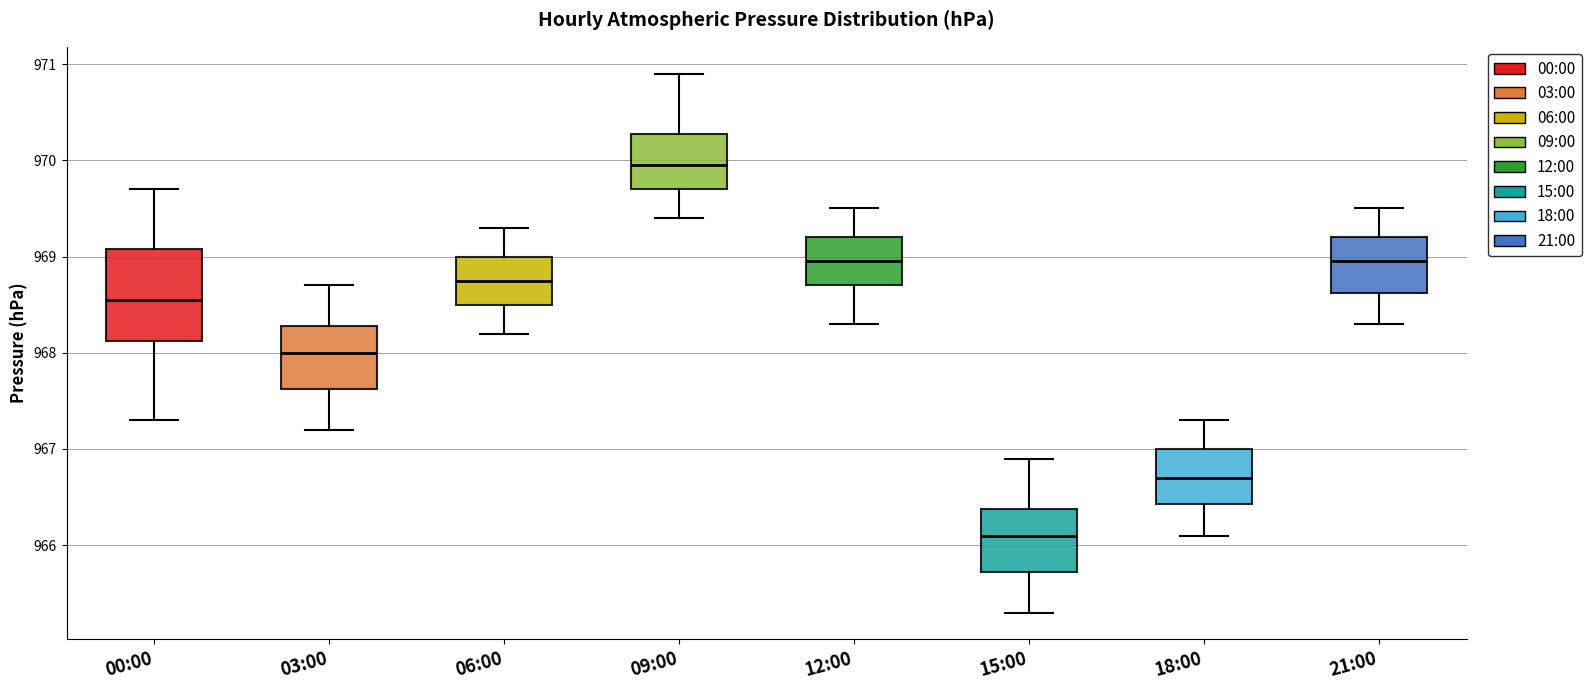

Which box's median line is the highest?

09:00